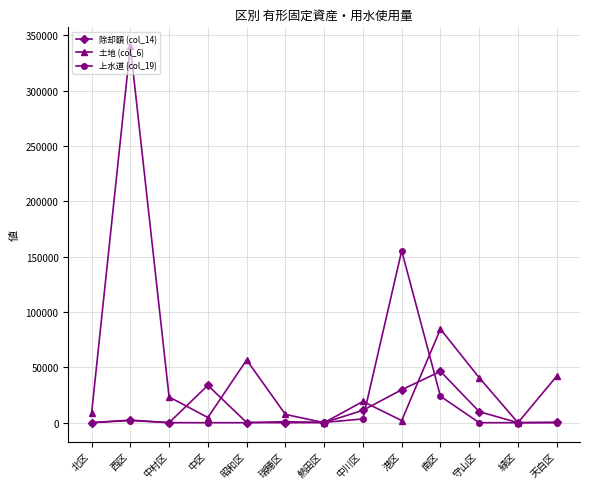

Where is the first local maximum for 土地 (col_6)?

西区